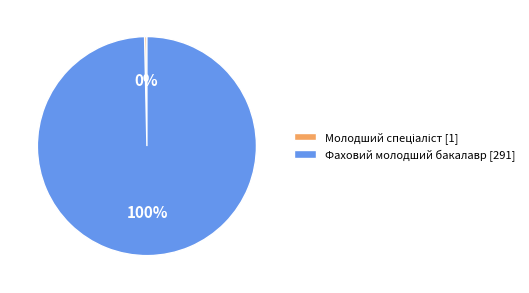

Is there a majority slice in this chart?

Yes